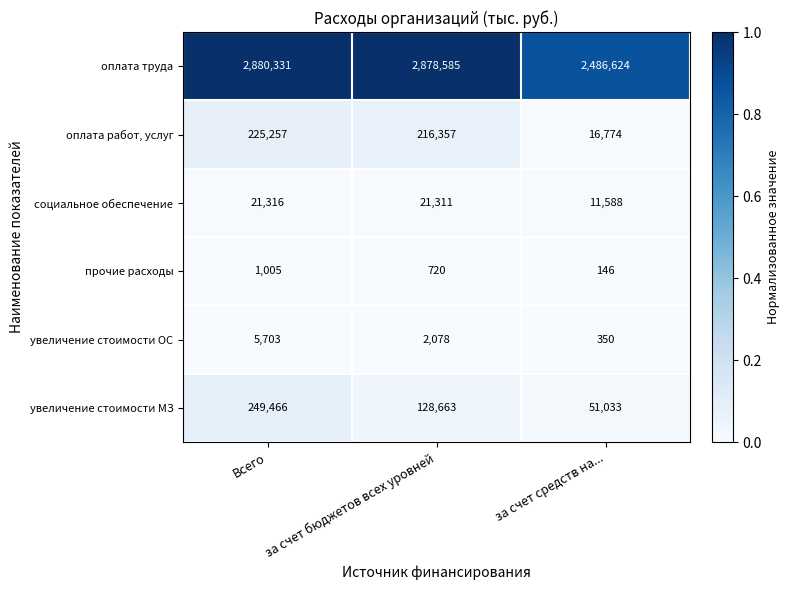

Which series changed the most between Всего and за счет средств на...?

оплата труда